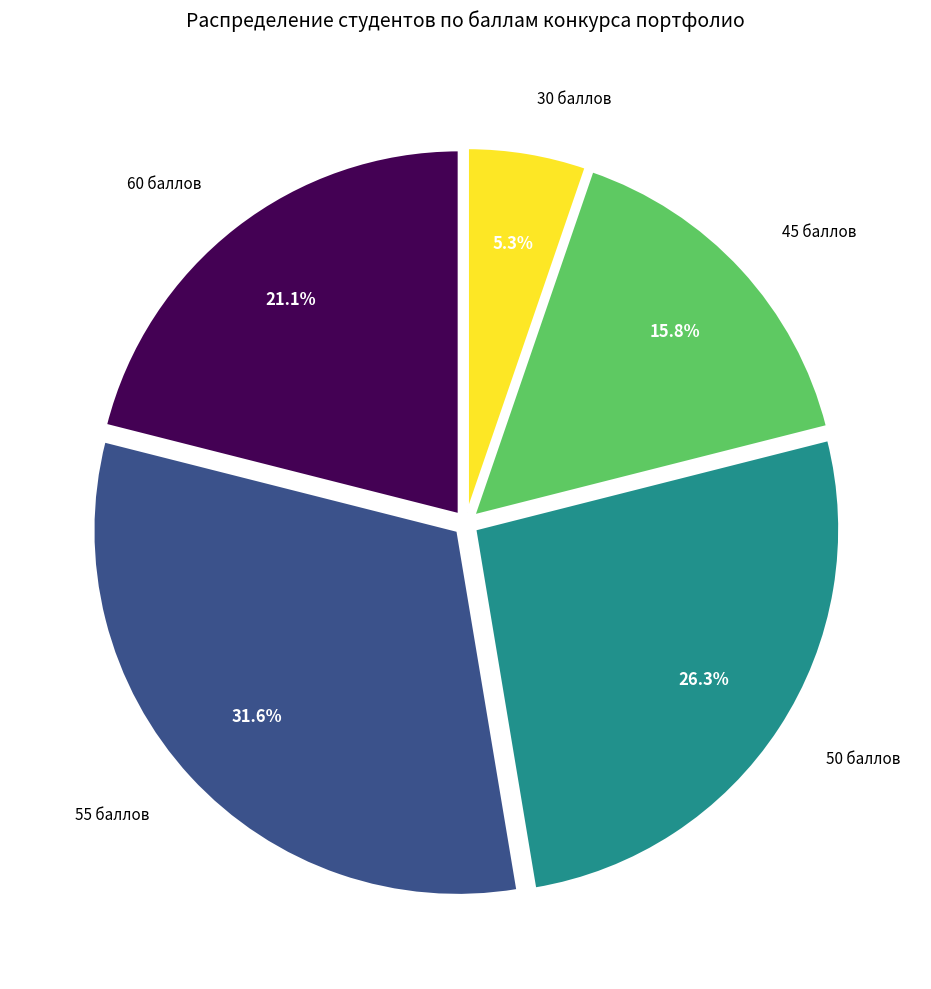

What percentage is NOT represented by 45 баллов?

84.2%